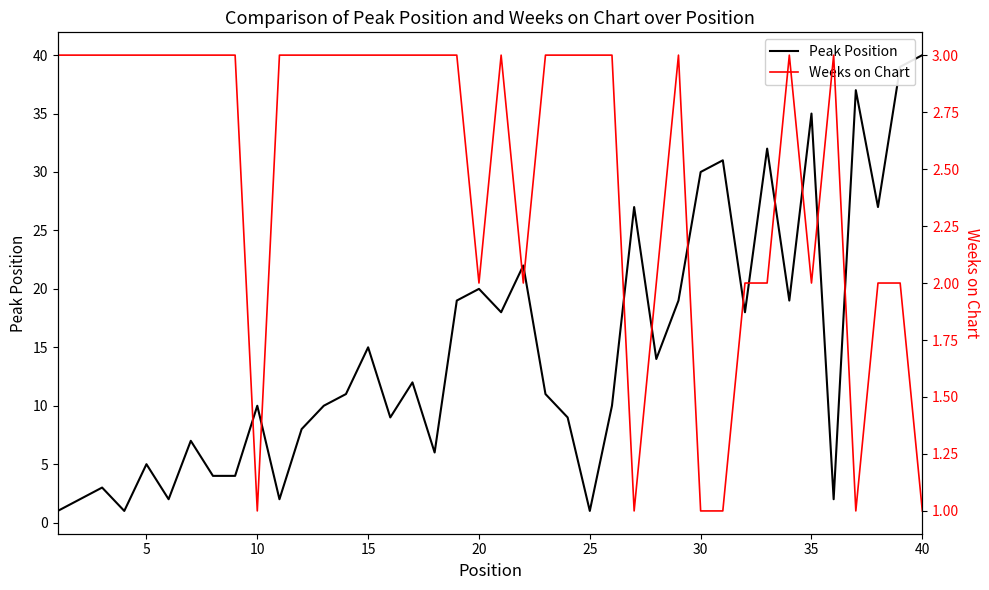

True or false: Peak Position has a value of 59 at 35.

False